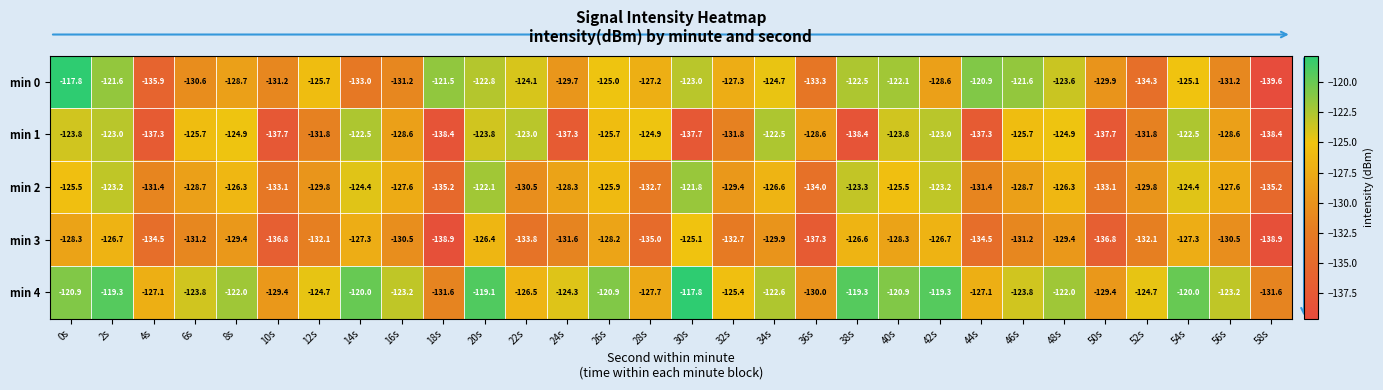

What is the average value of the min 1 series?

-129.4